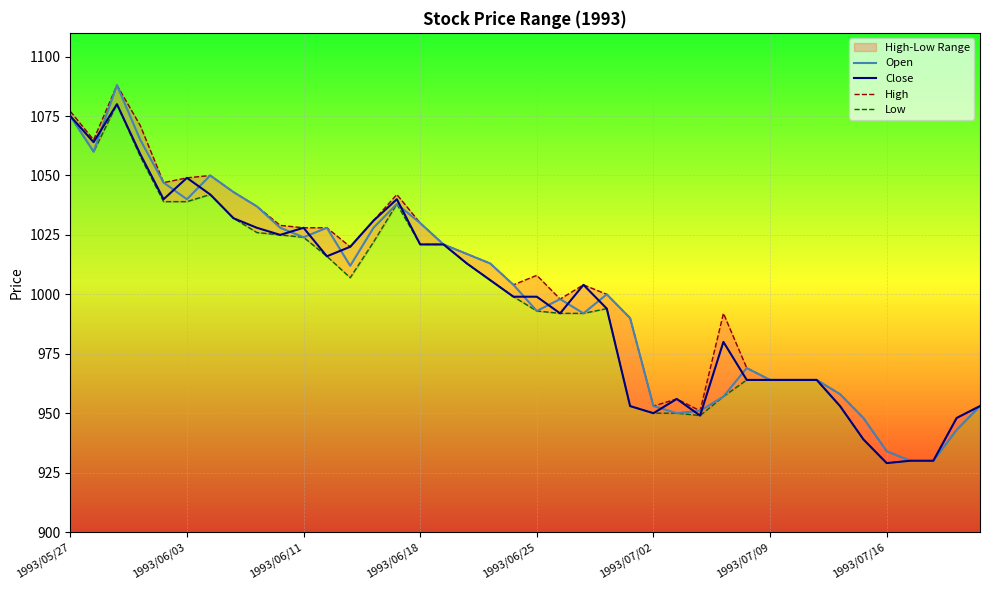

Reading right to left, what are all the values shown in this chart?

Open: 953	943	930	930	934	948	958	964	964	964	969	957	951	950	953	990	1000	992	998	993	1004	1013	1017	1021	1030	1038	1028	1012	1028	1024	1028	1037	1043	1050	1040	1047	1065	1088	1060	1075
Close: 953	948	930	930	929	939	953	964	964	964	964	980	949	956	950	953	994	1004	992	999	999	1006	1013	1021	1021	1040	1031	1020	1016	1028	1025	1028	1032	1042	1049	1040	1059	1080	1064	1075
High: 953	948	930	930	934	948	958	964	964	964	969	992	951	956	953	990	1000	1004	998	1008	1004	1013	1017	1021	1030	1042	1031	1020	1028	1028	1029	1037	1043	1050	1049	1047	1071	1088	1065	1077
Low: 953	943	930	930	929	939	953	964	964	964	964	957	949	950	950	953	994	992	992	993	999	1006	1013	1021	1021	1038	1022	1007	1016	1024	1025	1026	1032	1042	1039	1039	1058	1080	1060	1075